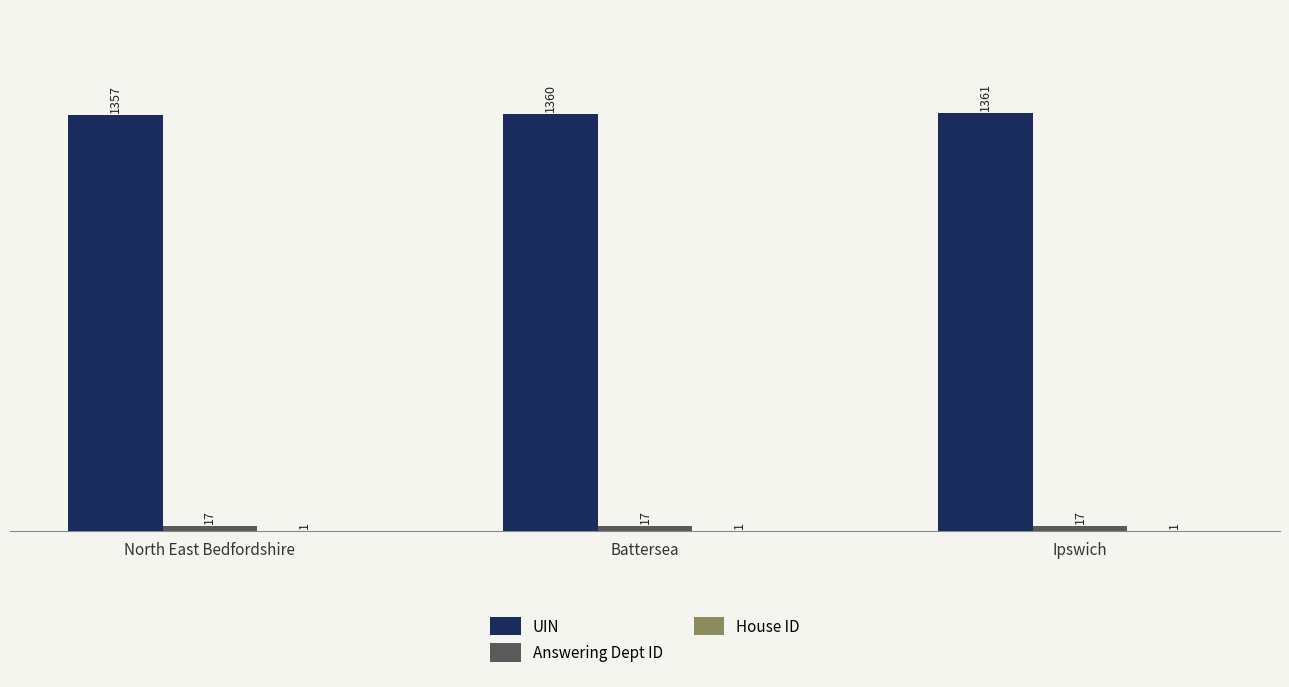

Which series changed the most between North East Bedfordshire and Ipswich?

UIN